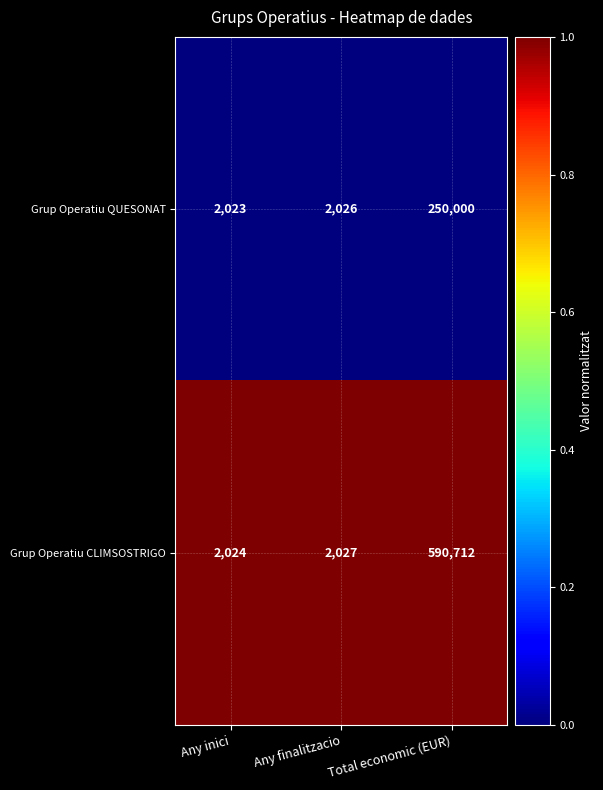

Where is Grup Operatiu CLIMSOSTRIGO nearest to the value 296368?

Any finalitzacio